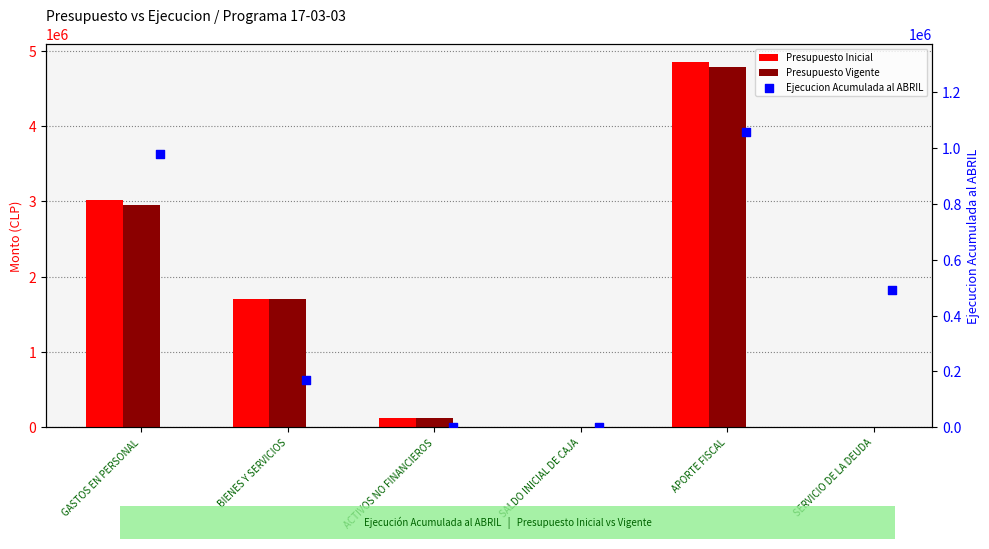

At how many categories does at least one series exceed 1364972?

3